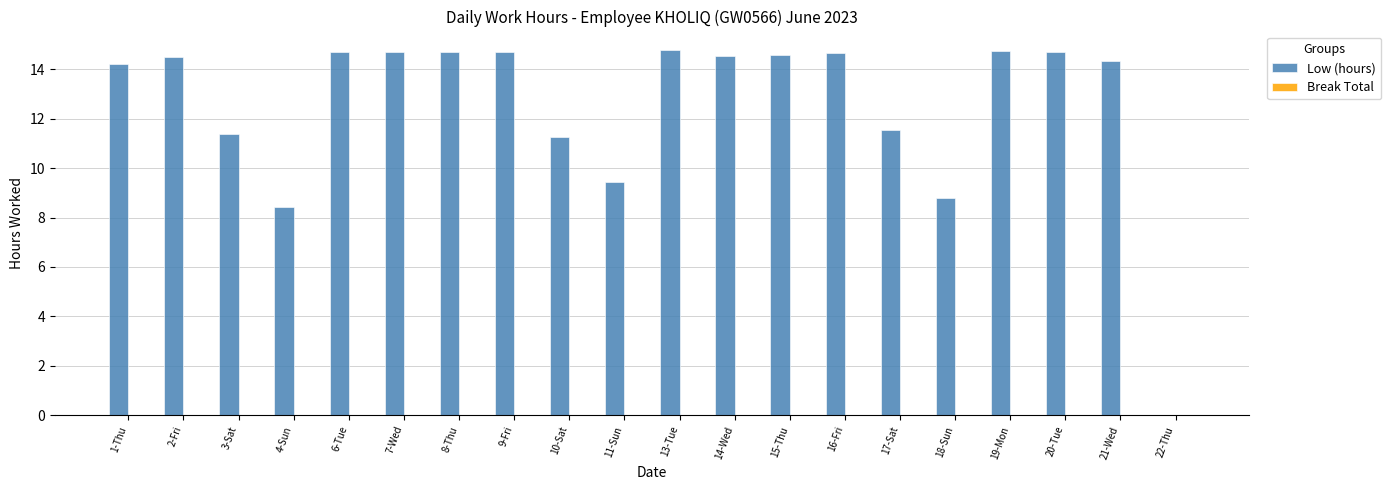

What is the sum of the values at 18-Sun and 15-Thu?

23.4